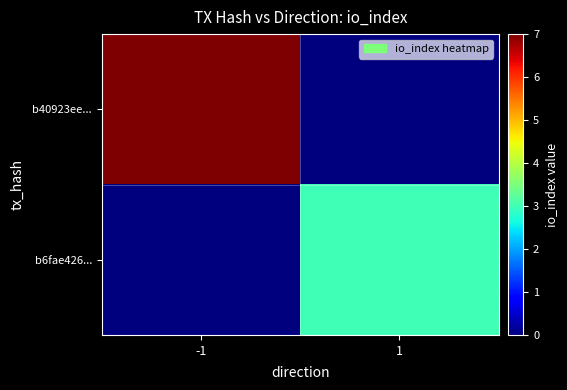

At which category does the chart reach its minimum across all series?

1